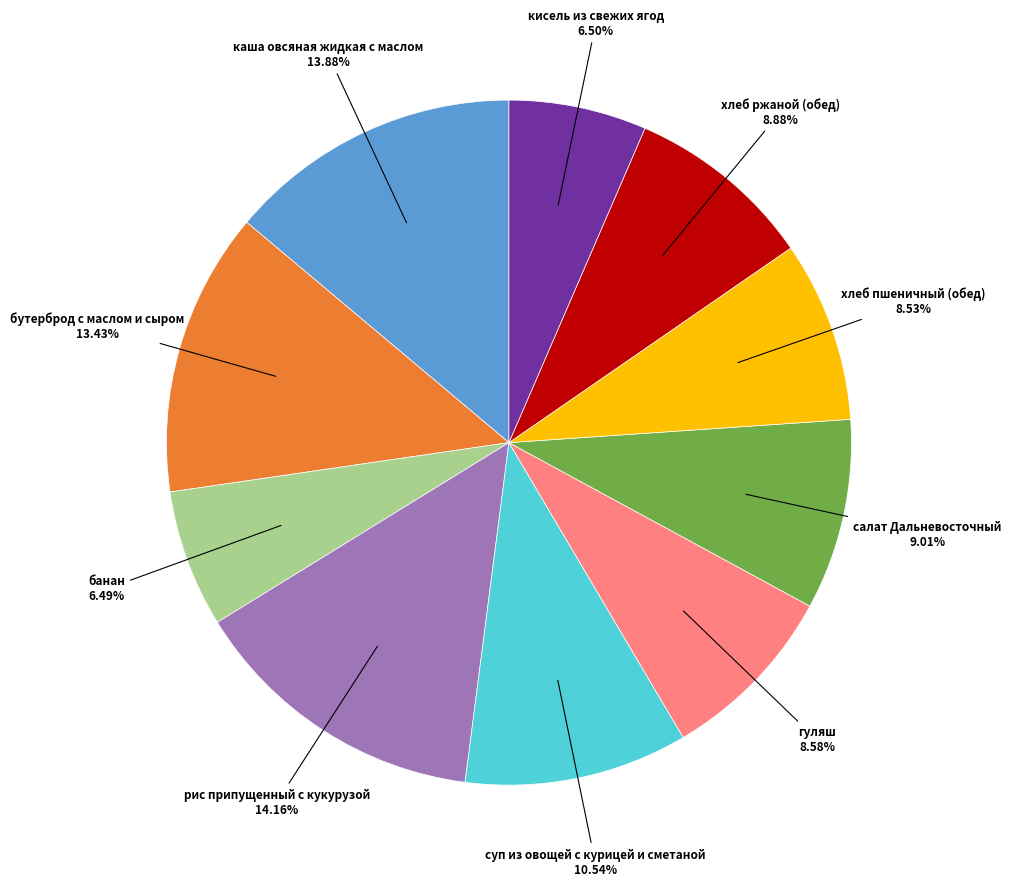

Is there a majority slice in this chart?

No